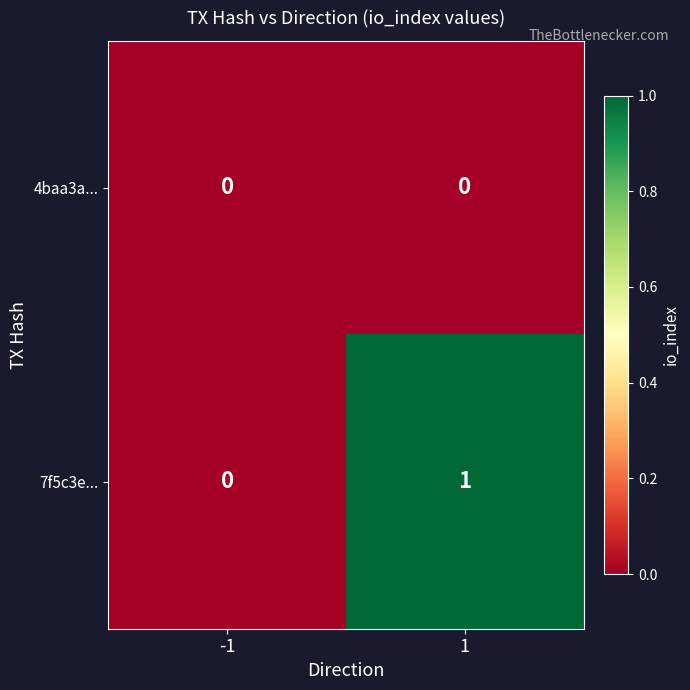

Which series has the widest spread of values?

7f5c3e...